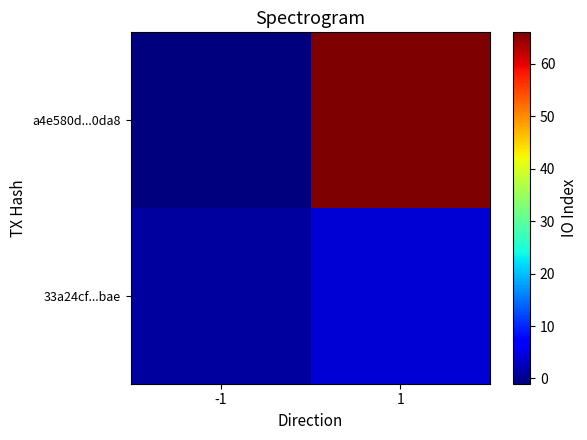

What is the minimum value shown in the chart?

-1